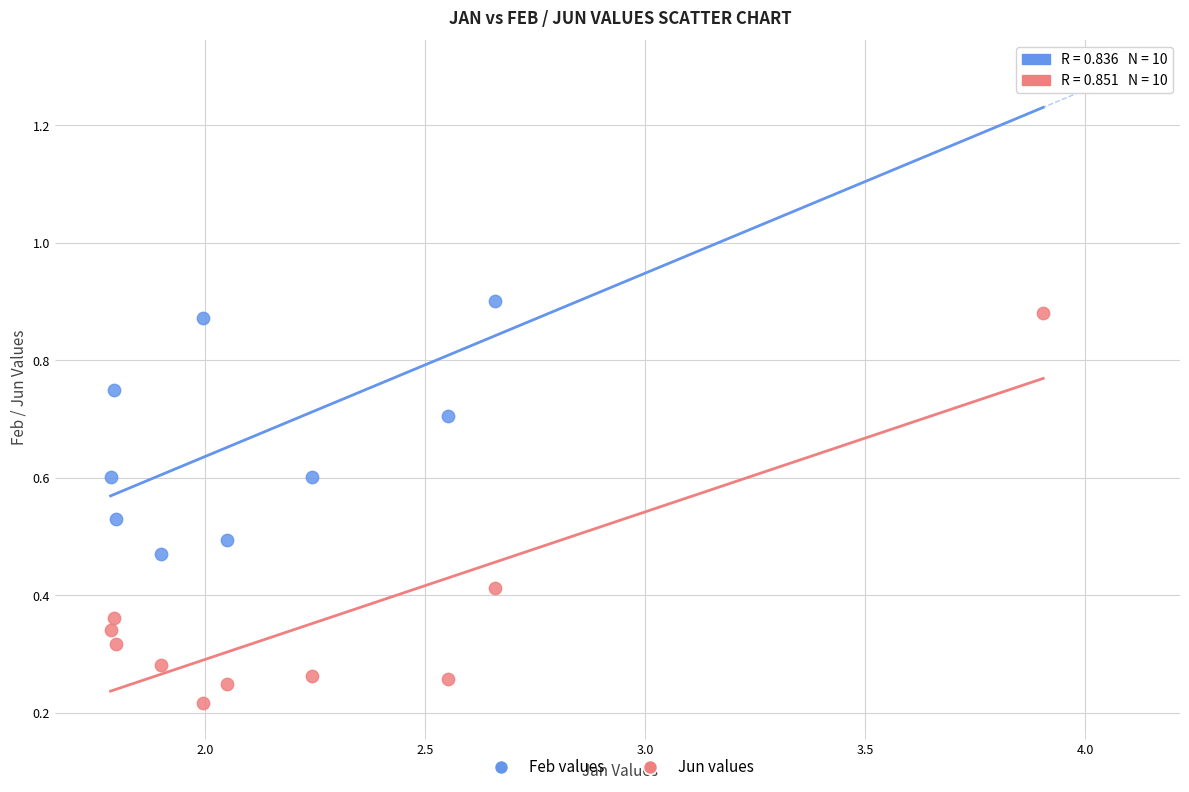

Which series contains the lowest Y value?

Jun values